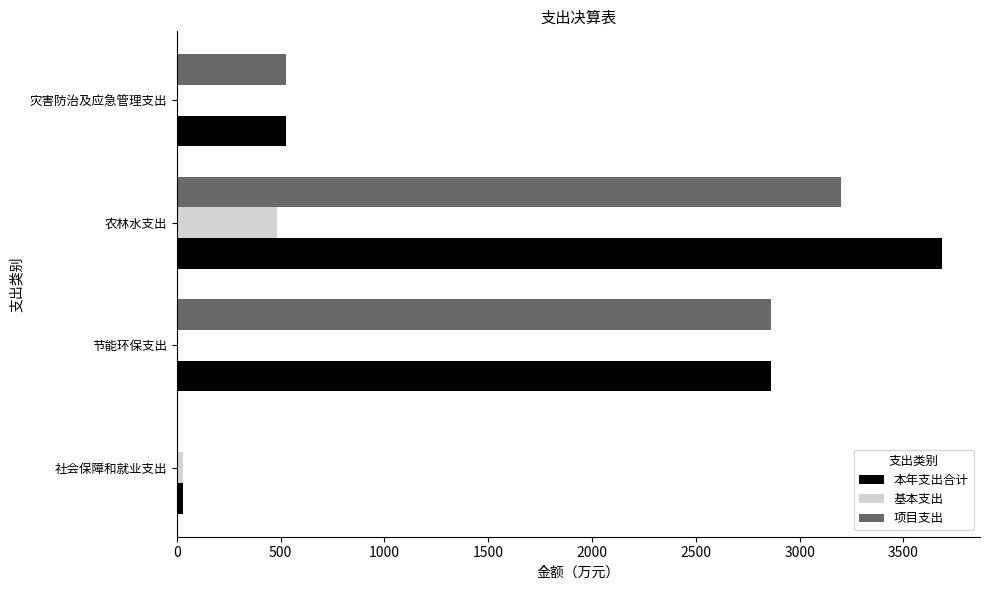

Which series changed the most between 社会保障和就业支出 and 节能环保支出?

项目支出